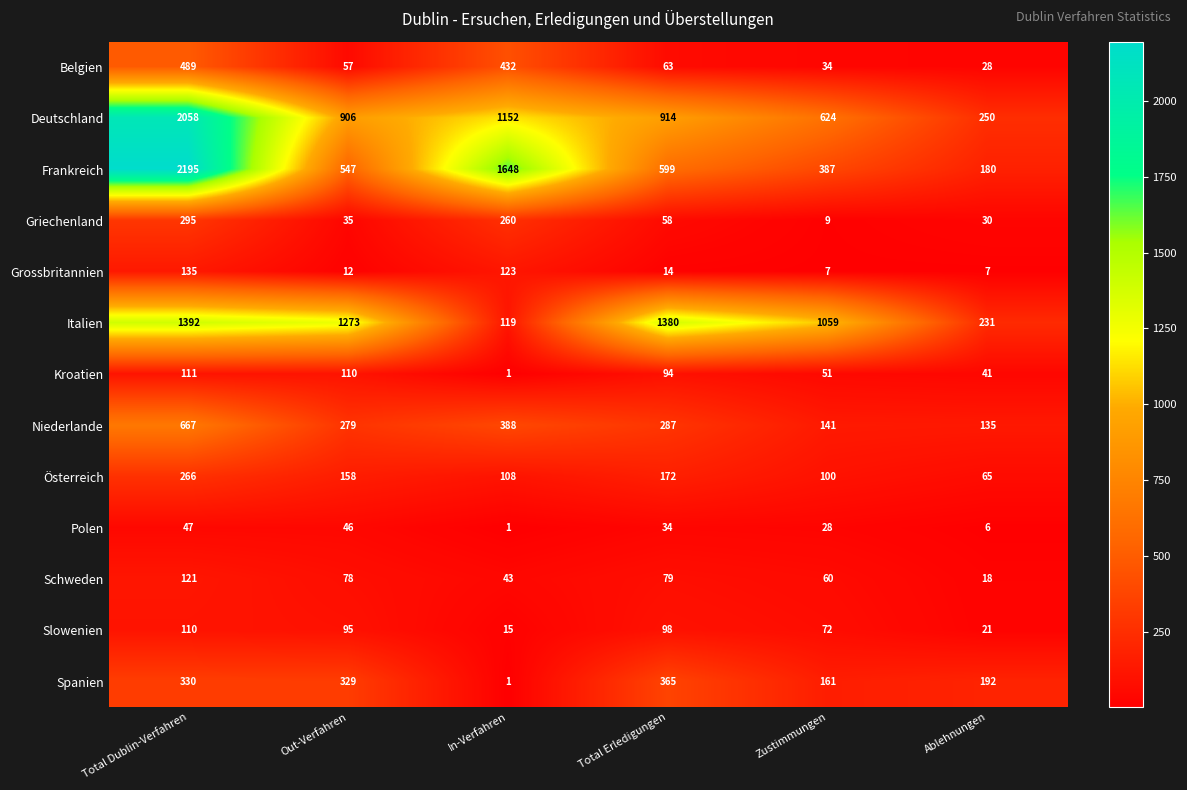

Rank the series by their maximum value, from lowest to highest.

Polen, Slowenien, Kroatien, Schweden, Grossbritannien, Österreich, Griechenland, Spanien, Belgien, Niederlande, Italien, Deutschland, Frankreich